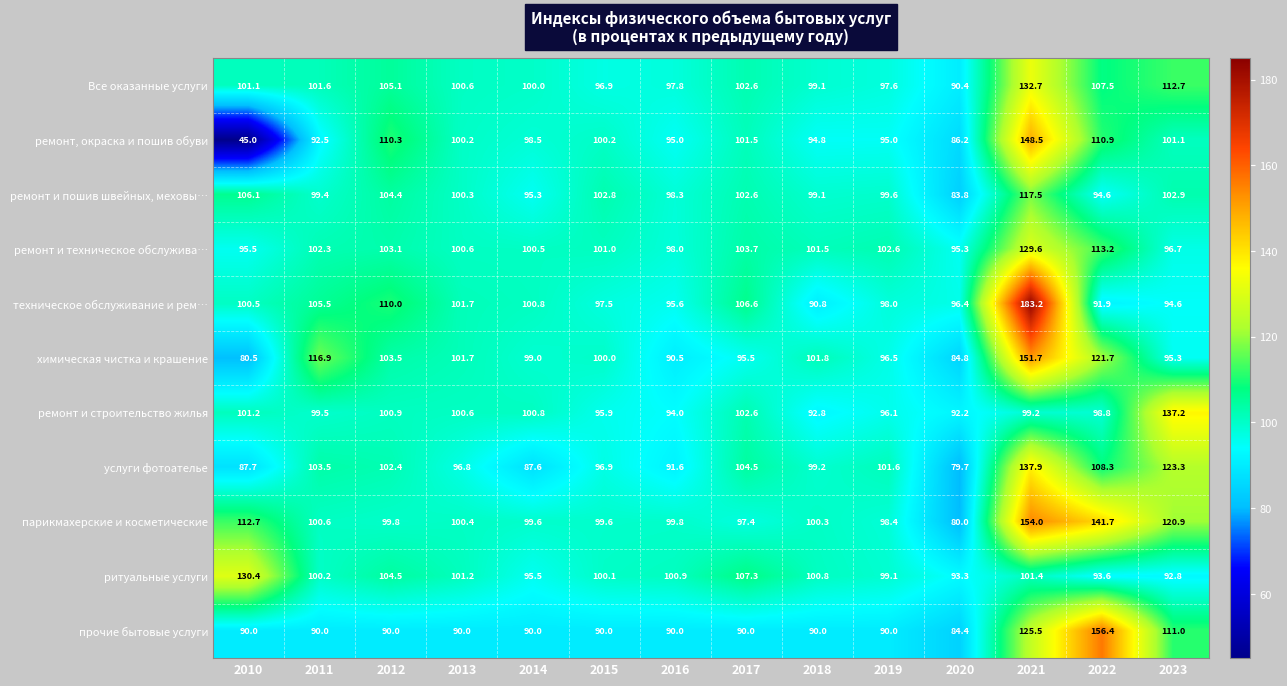

Is it true that ремонт и строительство жилья equals 41.3 at 2012?

False